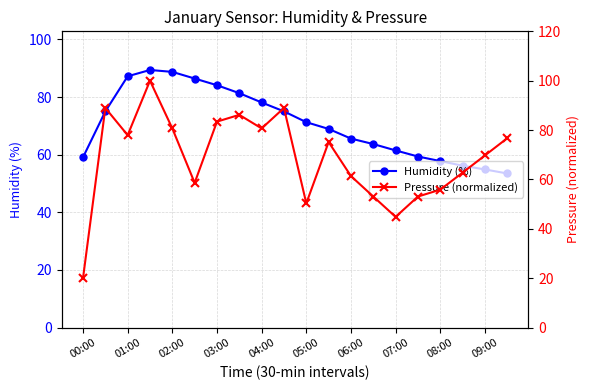

The value of Humidity (%) at 01:00 is 31.2. True or false?

False